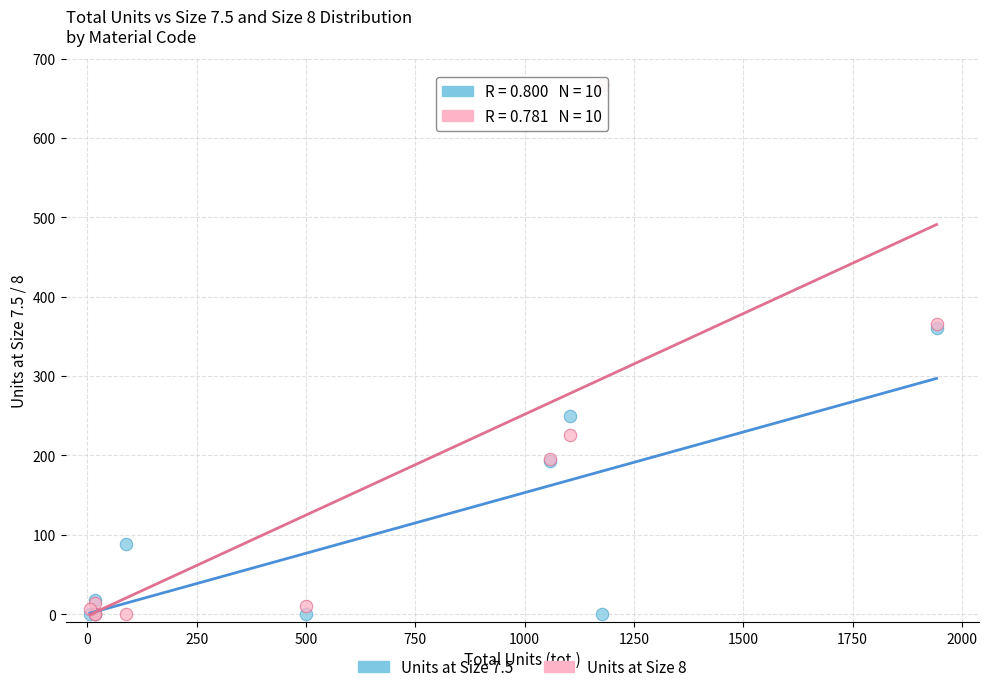

What are all the series names shown in the legend?

Units at Size 7.5, Units at Size 8